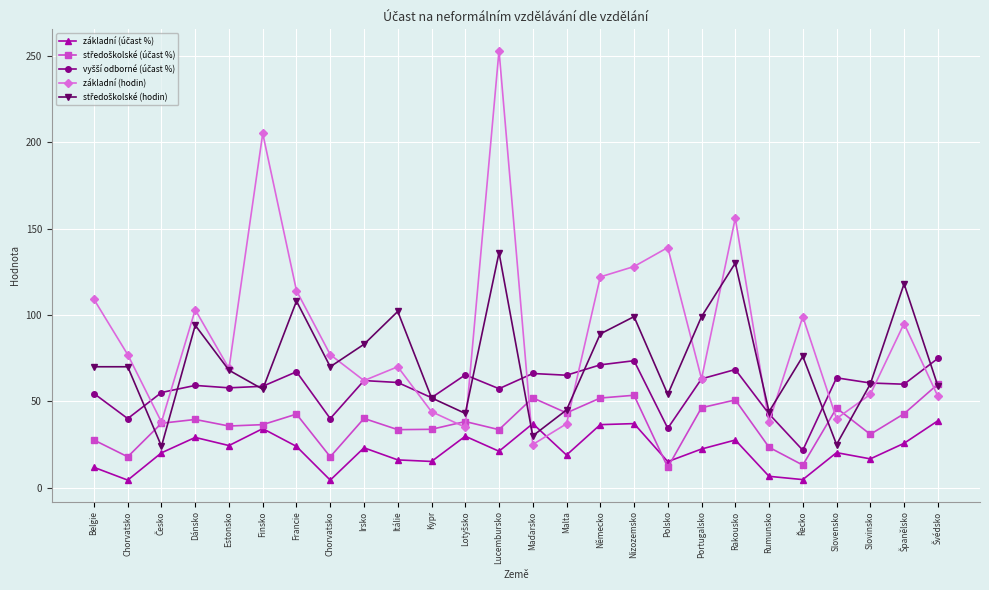

Which category has the highest value in the základní (hodin) series?

Lucembursko